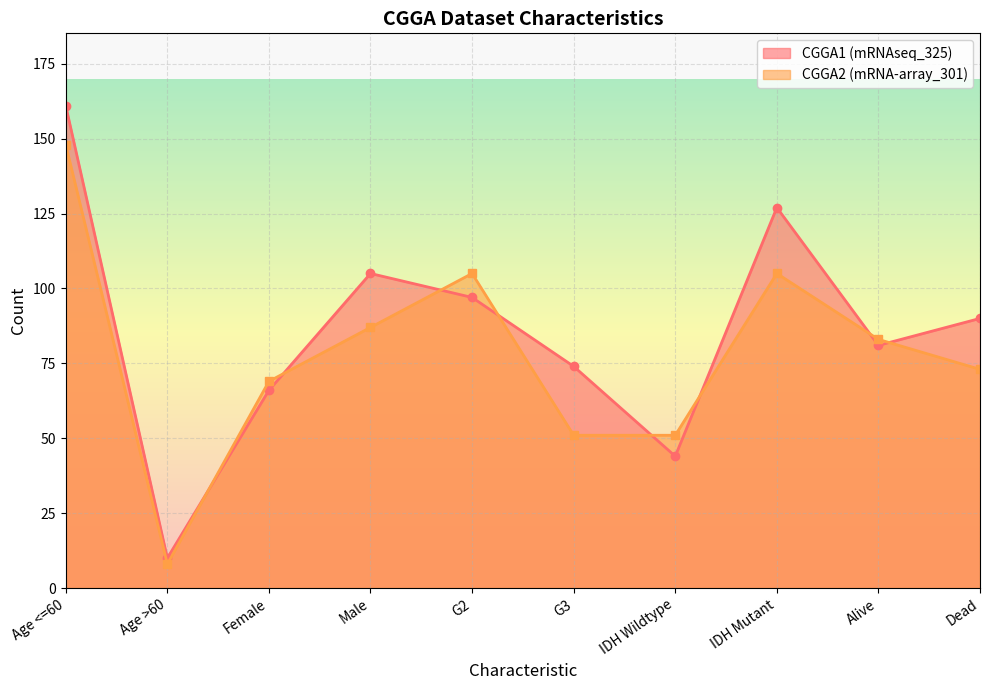

Which series has the widest spread of values?

CGGA1 (mRNAseq_325)